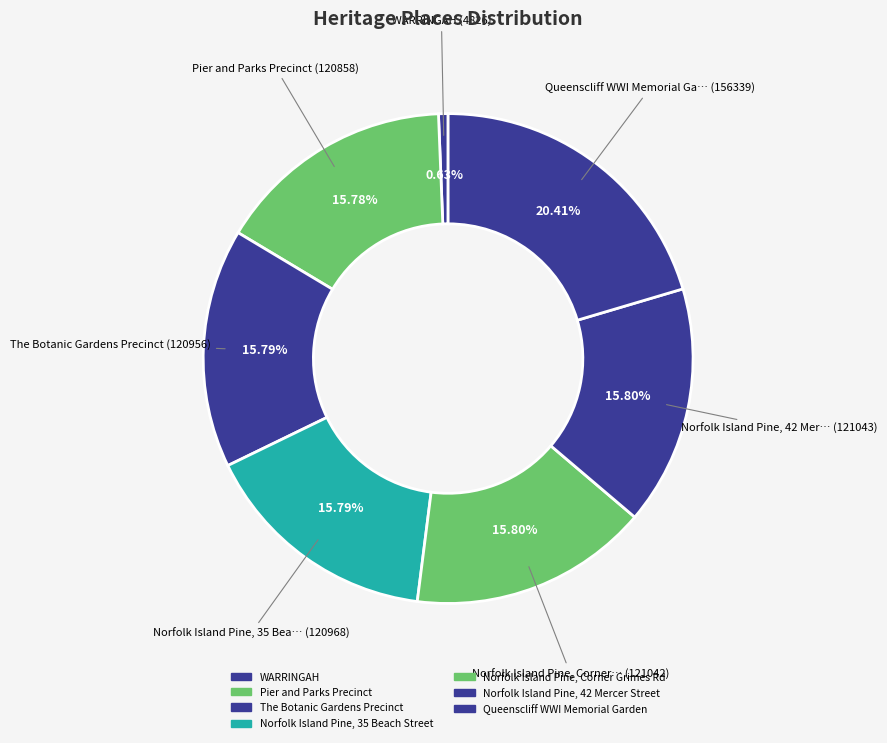

How many slices are in this pie chart?

7